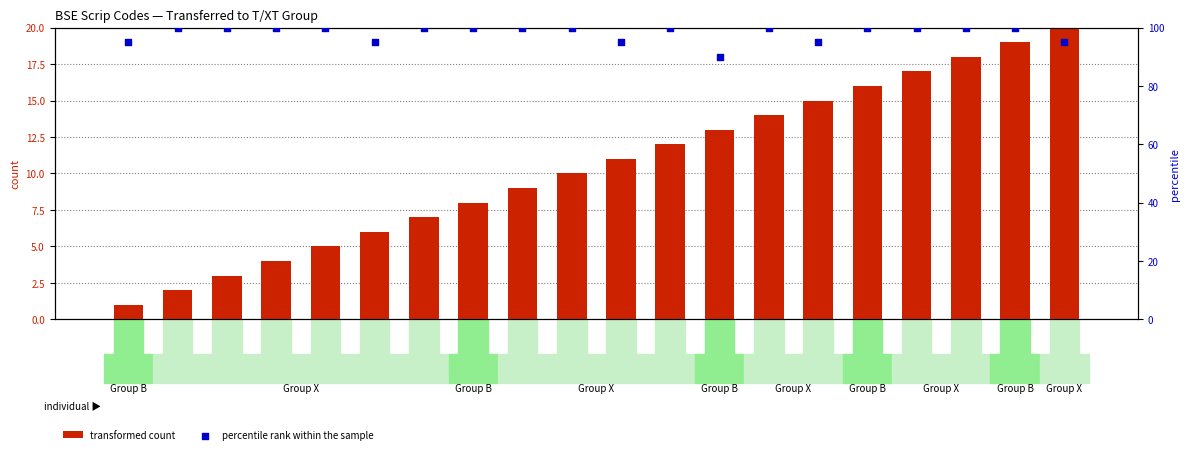

At which category is the sum across all series the highest?

539799